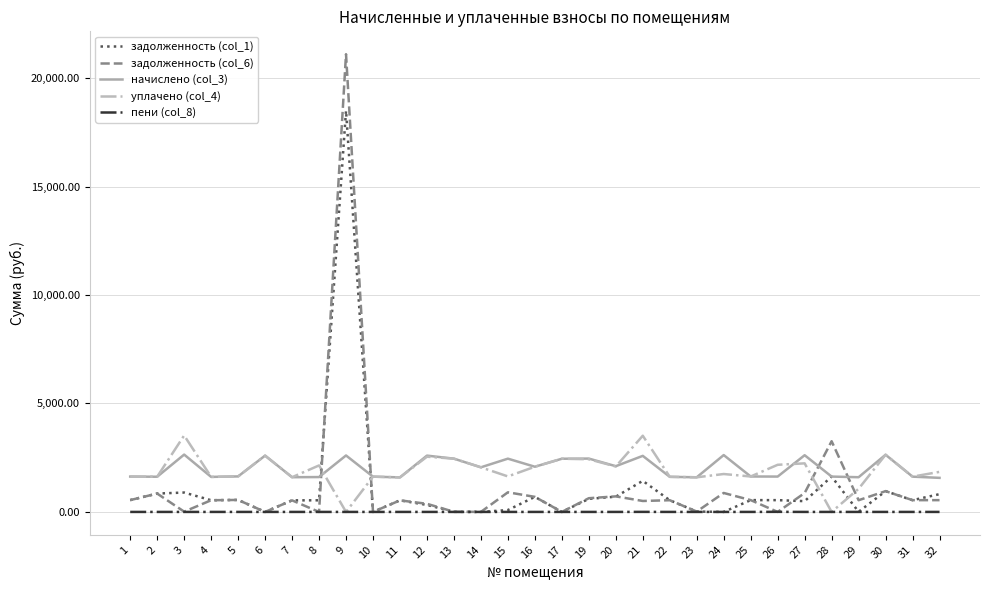

Is the value of задолженность (col_6) at 2 greater than the value of уплачено (col_4) at 7?

No